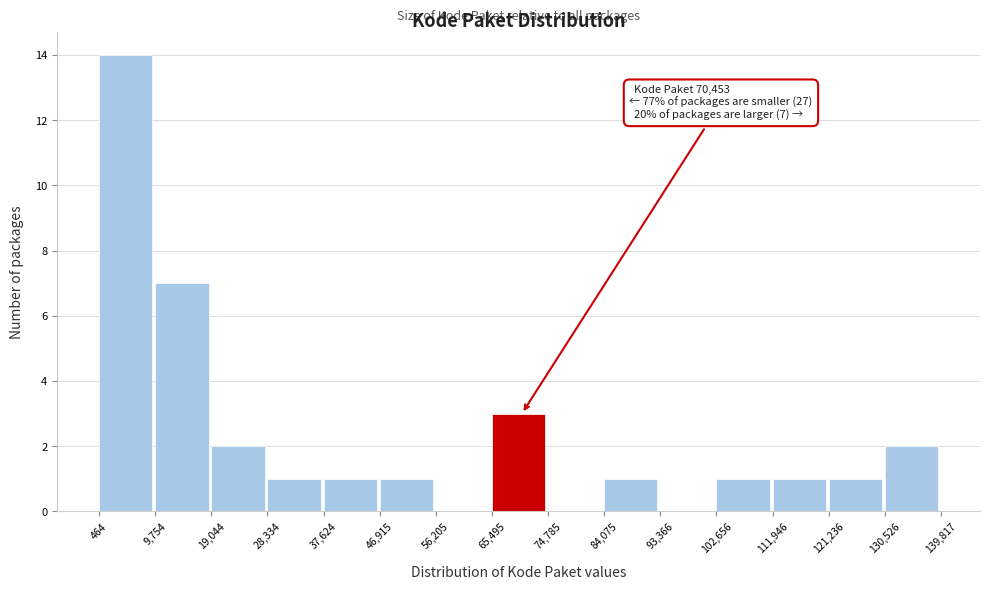

Over which range of the x-axis is the bar tallest?

464 to 9,754